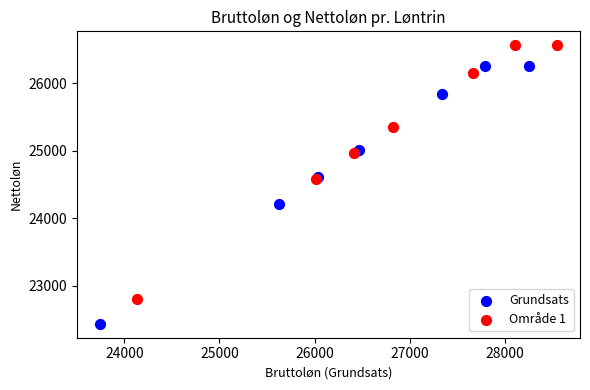

Which series reaches the maximum Y coordinate?

Område 1